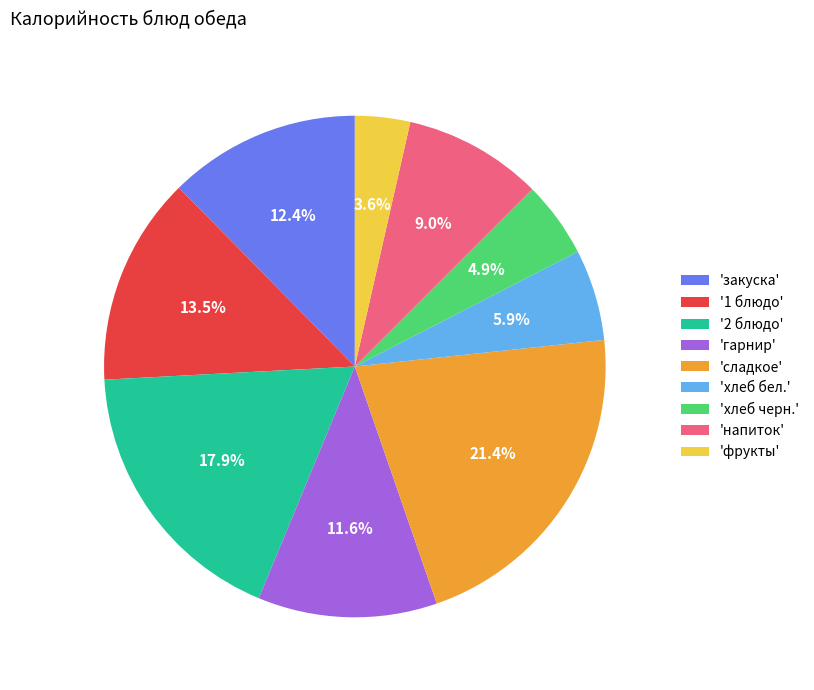

Is there any slice that represents more than half of the pie?

No